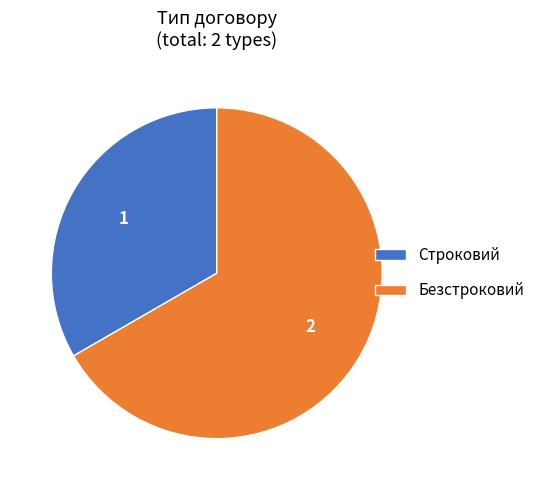

Between Безстроковий and Строковий, which is larger?

Безстроковий